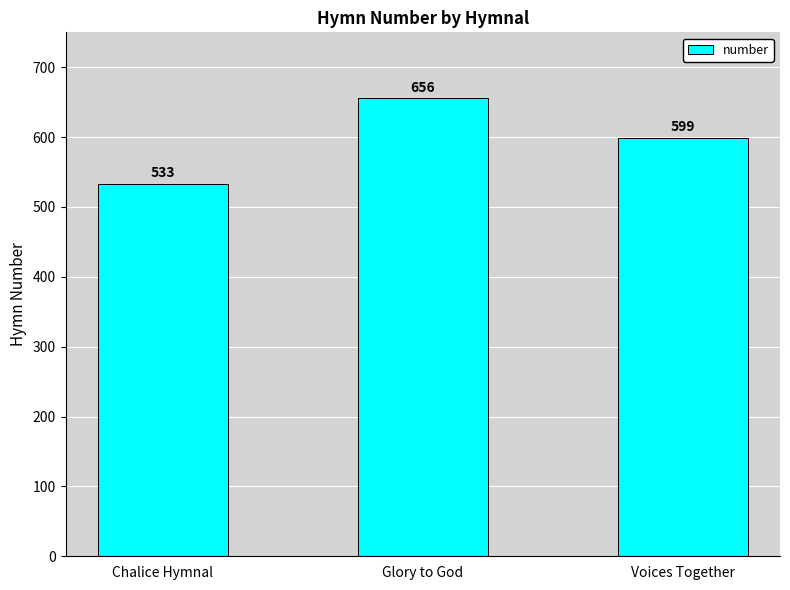

Between Chalice Hymnal and Glory to God, which is larger?

Glory to God